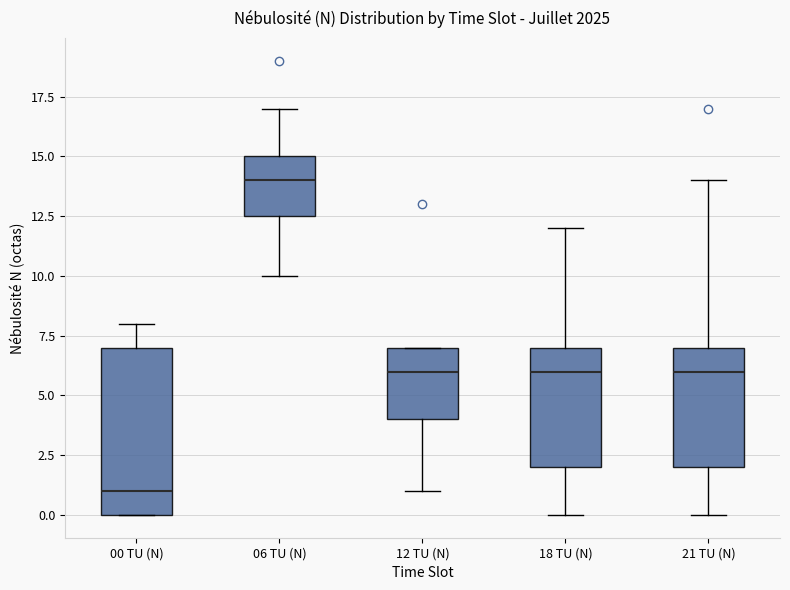

Which box has the highest median line?

06 TU (N)